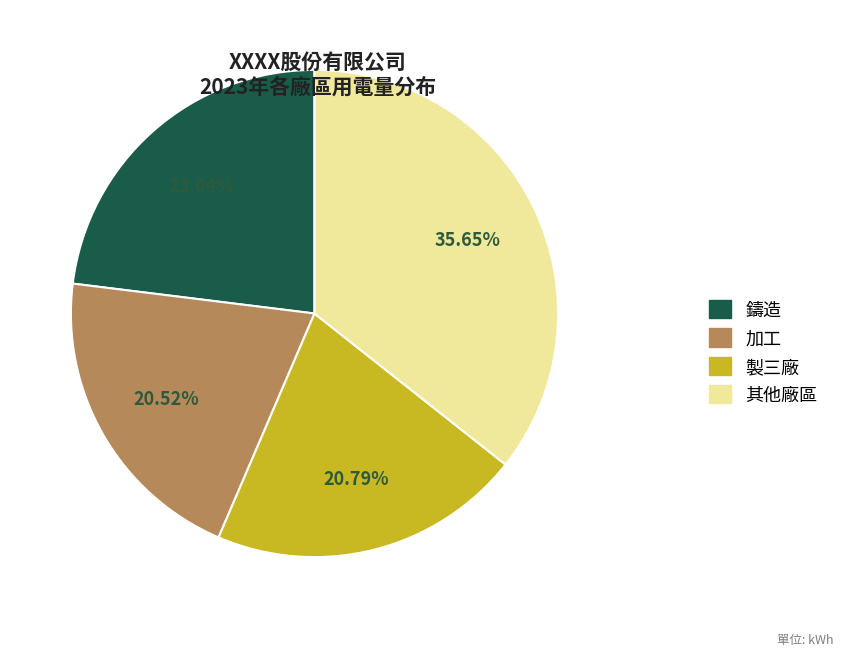

Does 鑄造 account for over 50% of the chart?

No